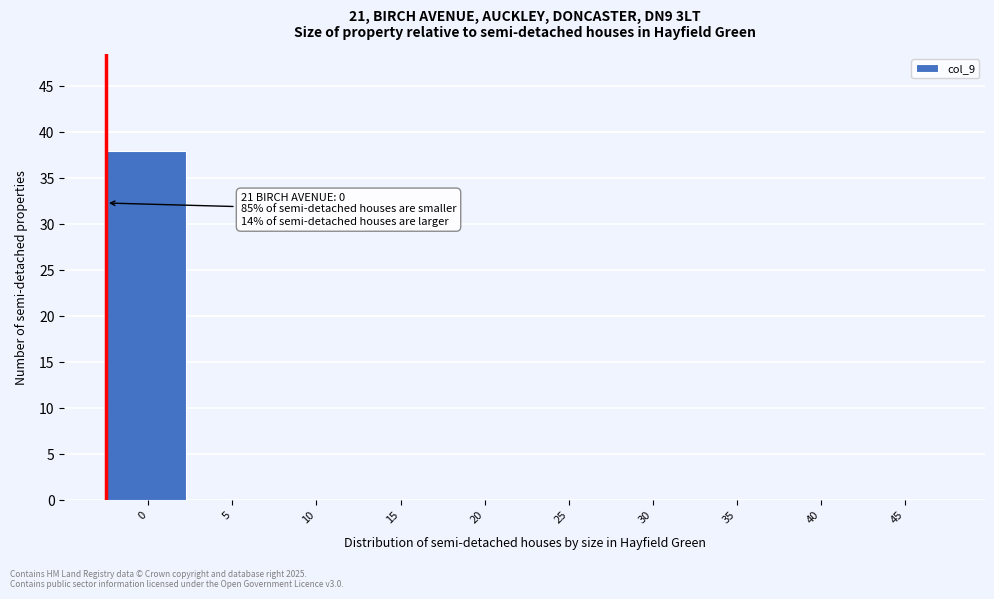

Reading left to right, transcribe all the data shown in this chart.

0=38	5=0	10=0	15=0	20=0	25=0	30=0	35=0	40=0	45=0